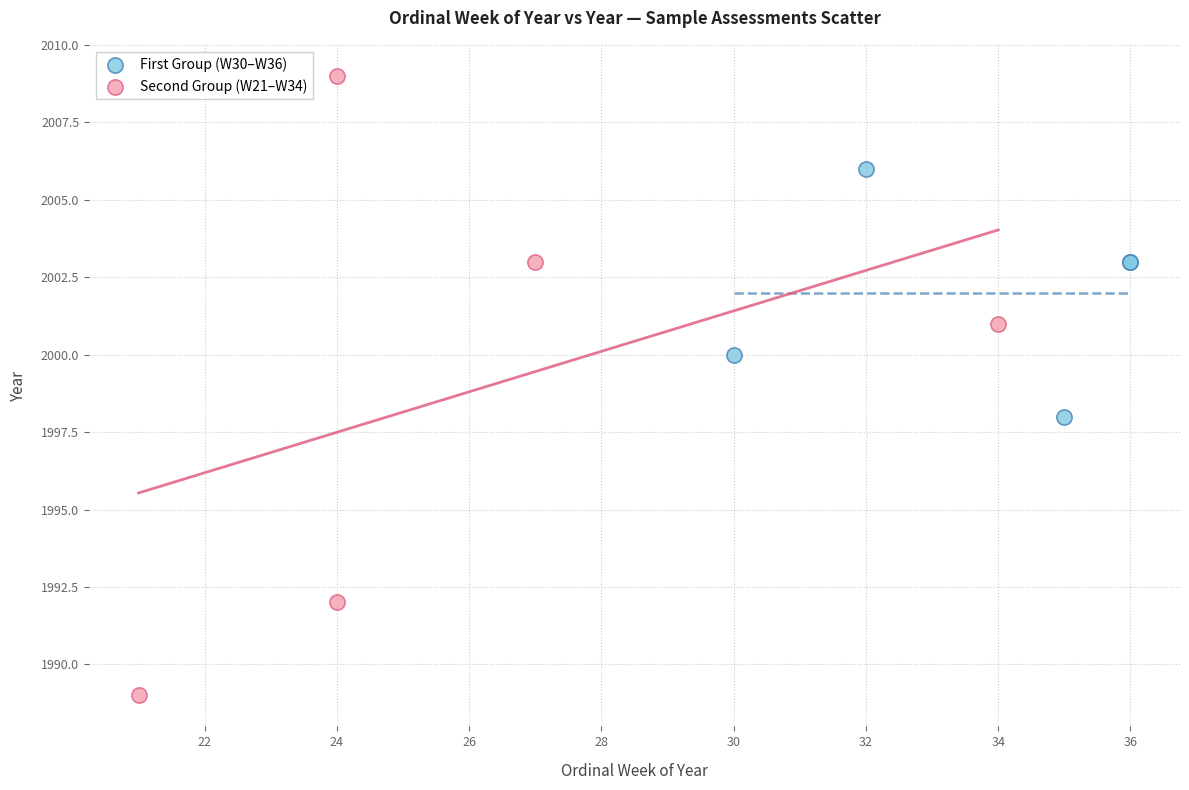

Which series has the largest Y range (max minus min)?

Second Group (W21–W34)